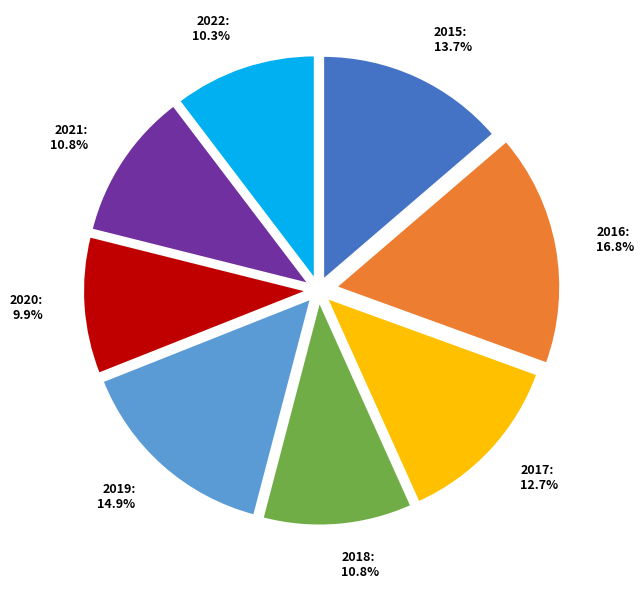

What portion of the pie excludes 2020?

90.1%